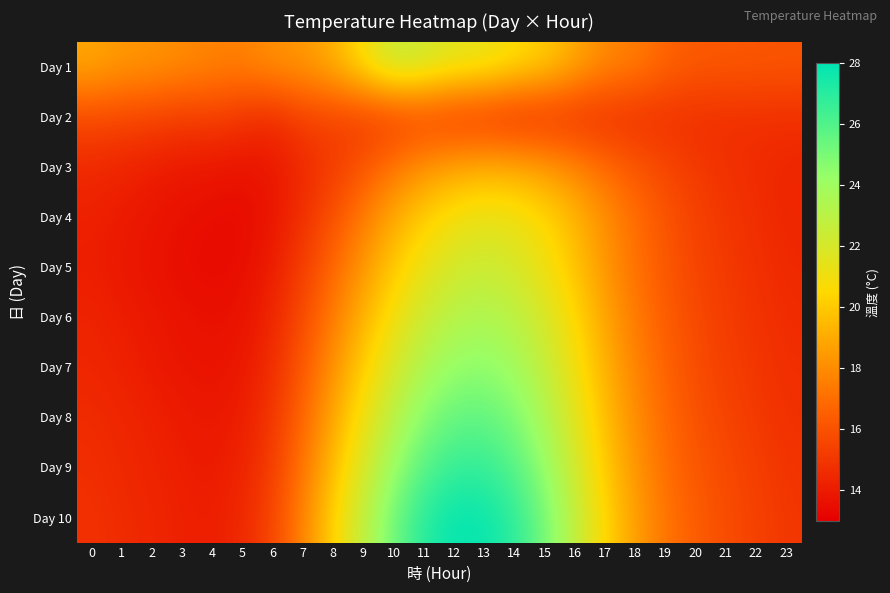

Count the number of categories in the chart.

24